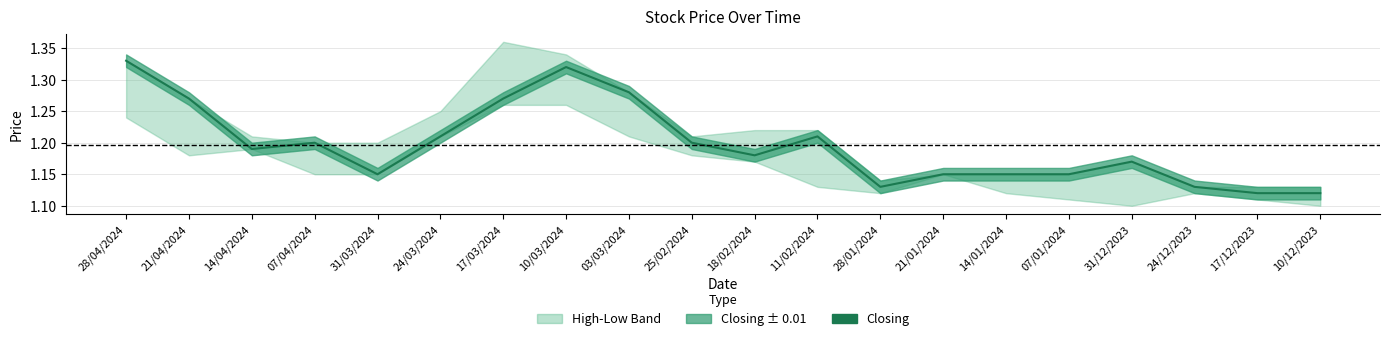

What is the ratio of the value at 21/01/2024 to the value at 10/03/2024?

0.9